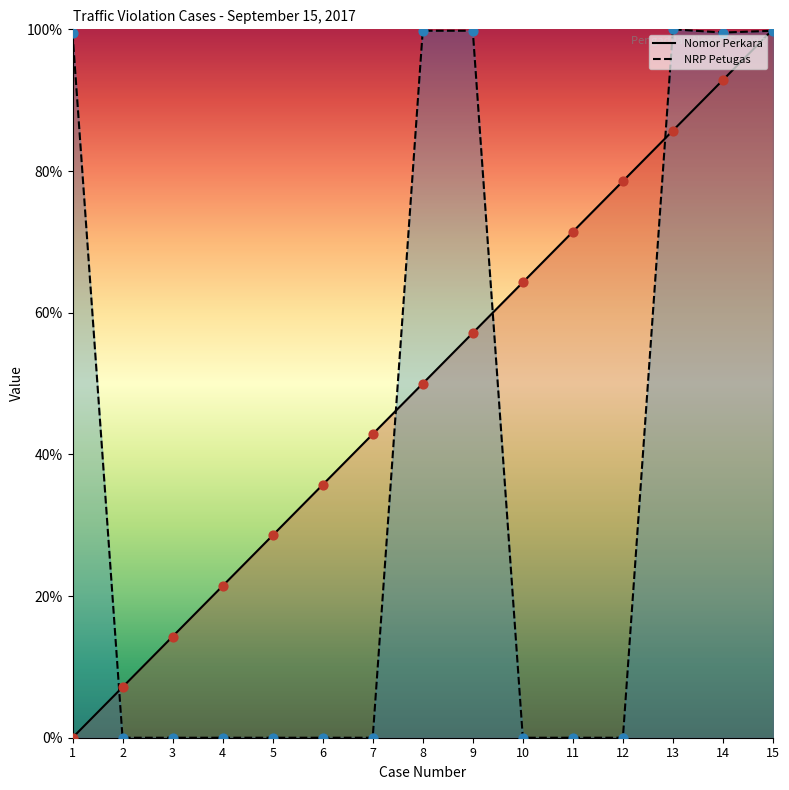

Which series has the widest spread of Y values?

Nomor Perkara